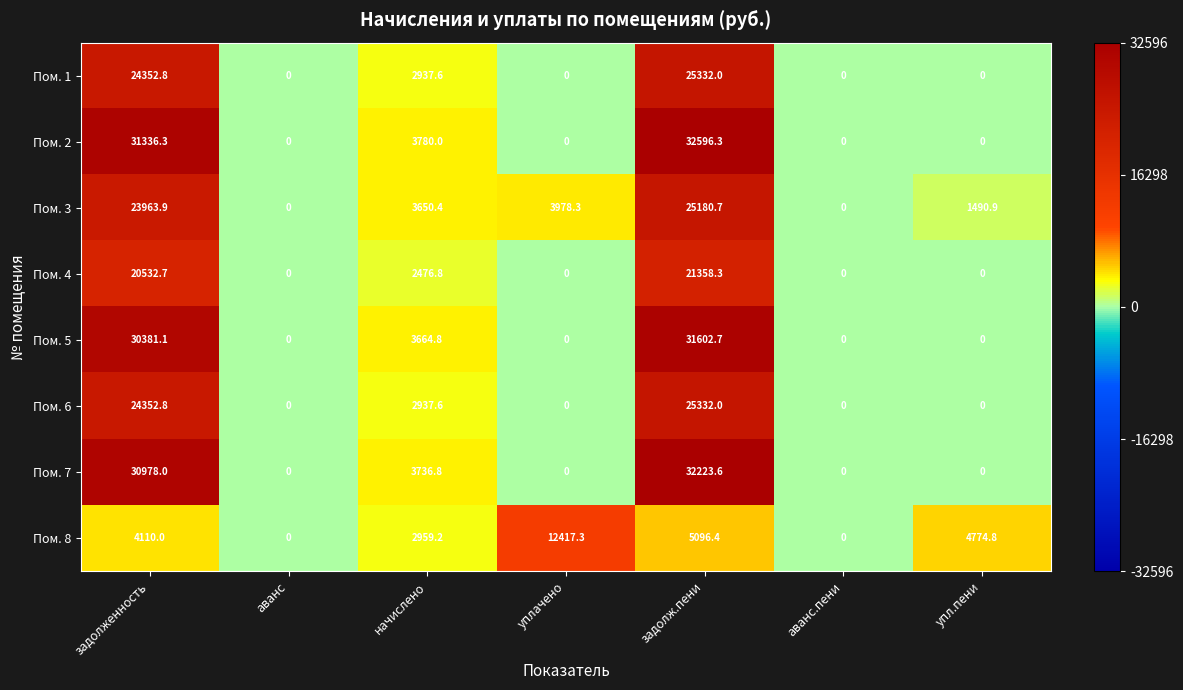

What is the maximum value shown in the chart?

32596.3